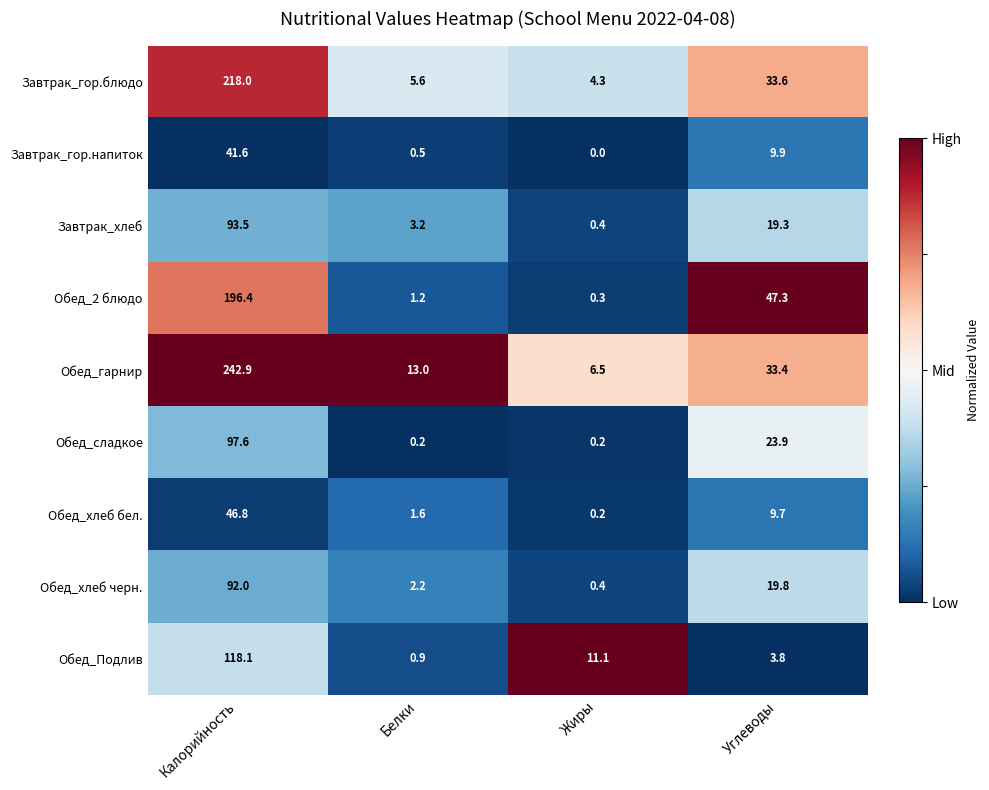

What is the difference between the second highest and minimum values in the Завтрак_гор.блюдо series?

29.3